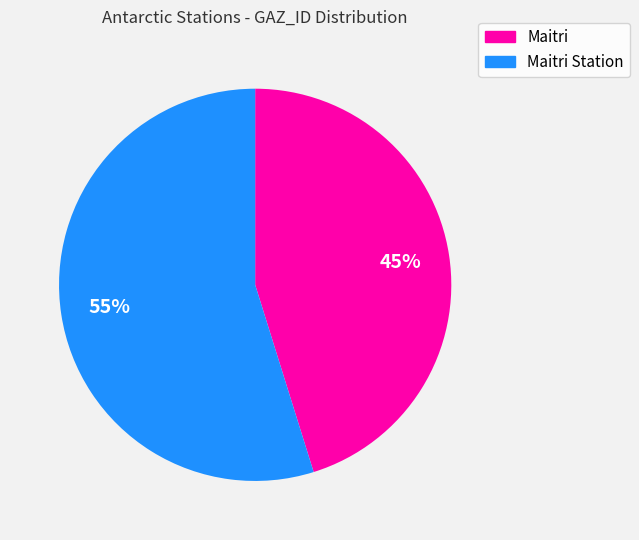

Does any single category account for the majority?

Yes